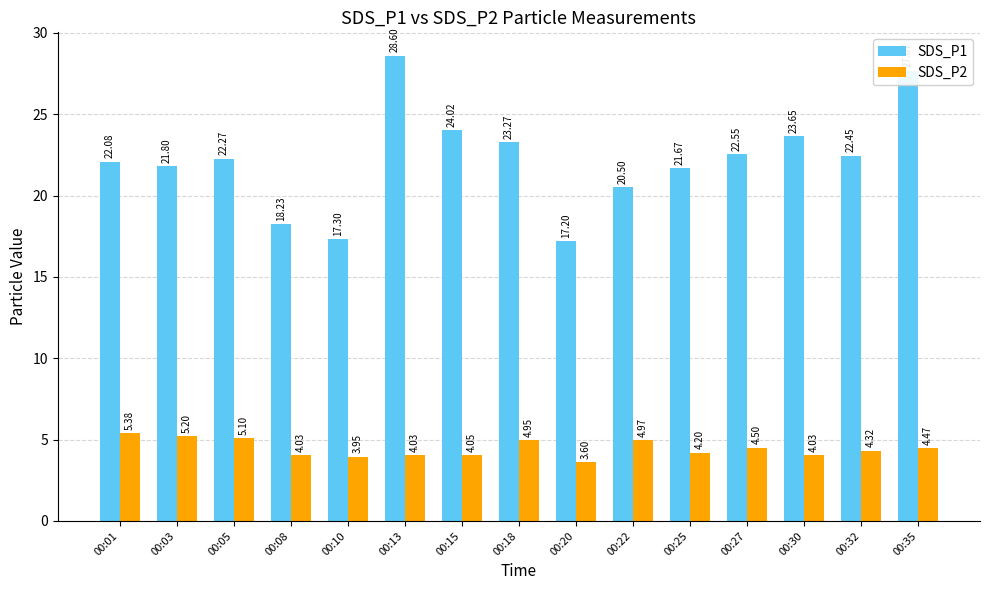

How many bars are there in total?

30